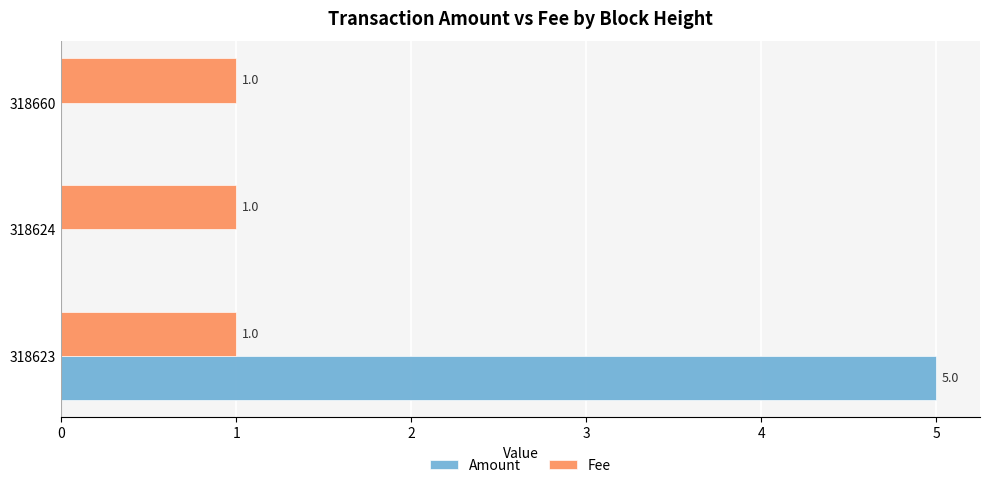

Which series has the largest total across all categories?

Amount